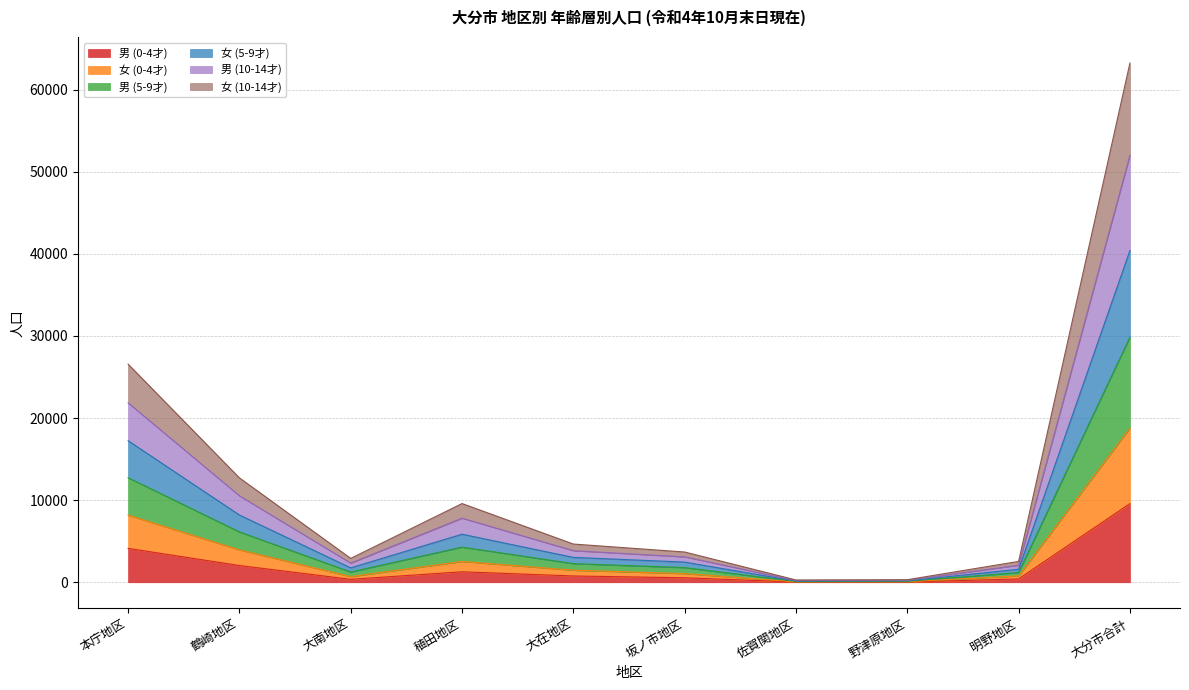

What is the label of the 9th point from the right?

鶴崎地区